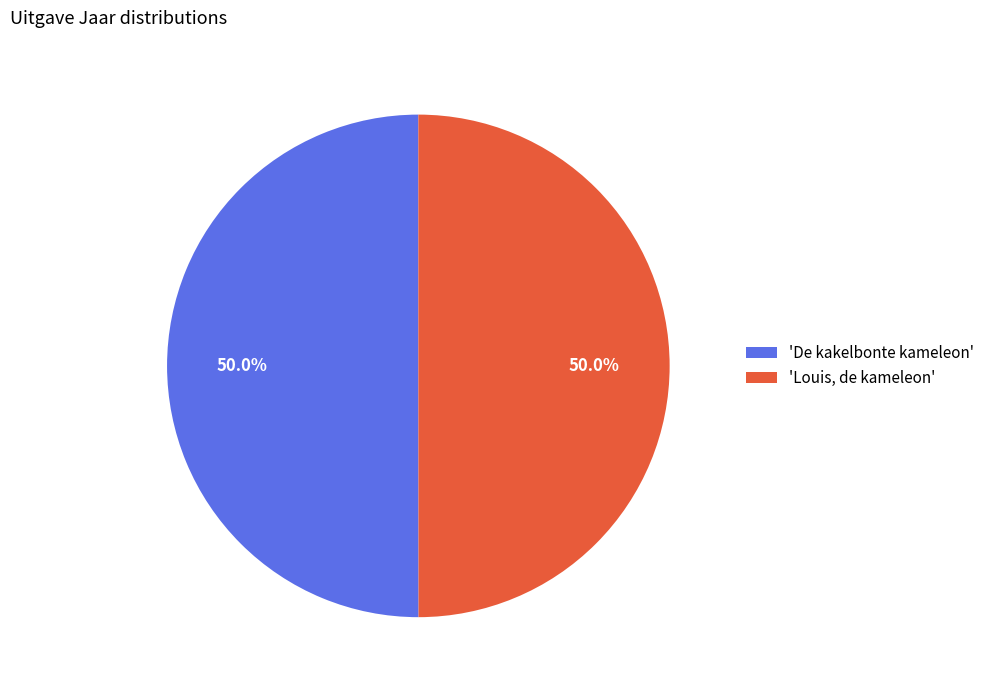

Approximately how many times larger is the value at 'Louis, de kameleon' compared to 'De kakelbonte kameleon'?

1.0